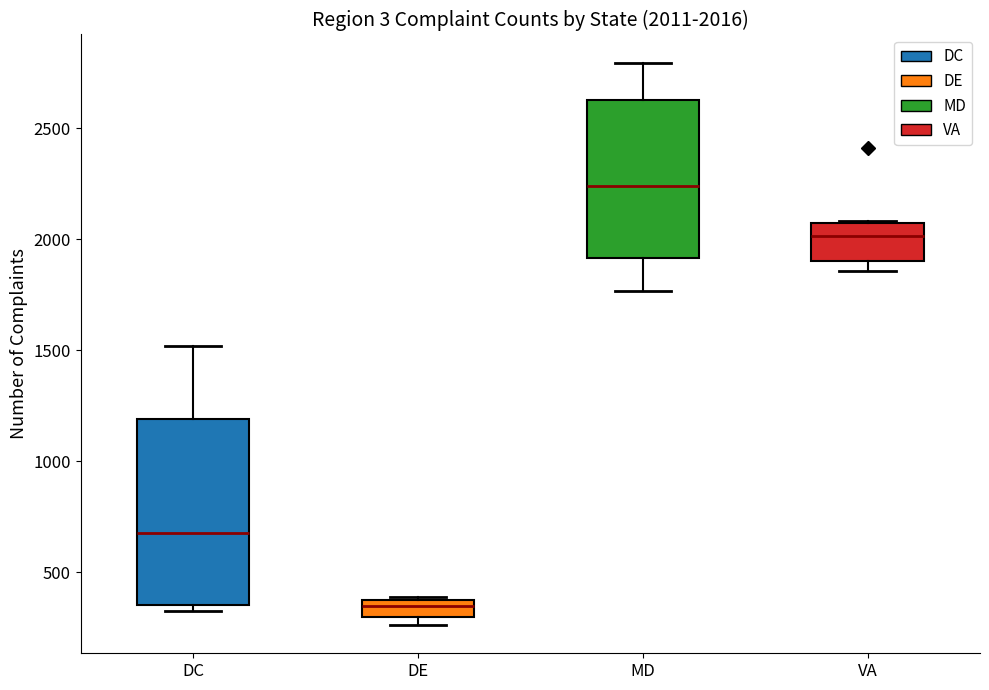

Which box's median line is the highest?

MD